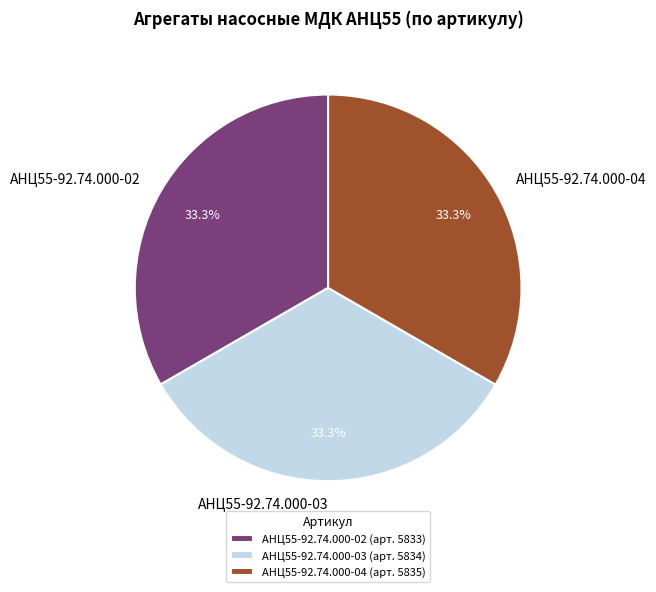

What is the ratio of the value at АНЦ55-92.74.000-02 to the value at АНЦ55-92.74.000-04?

1.0